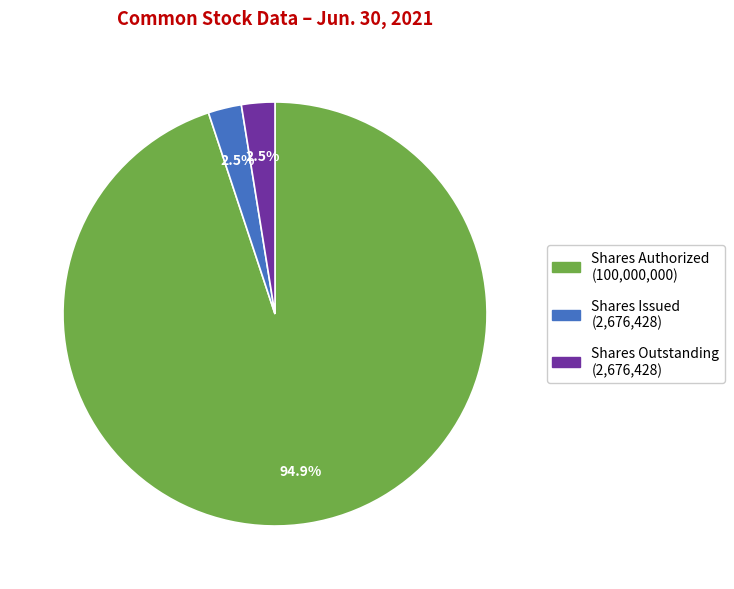

To the nearest percent, what is the average slice percentage?

33%